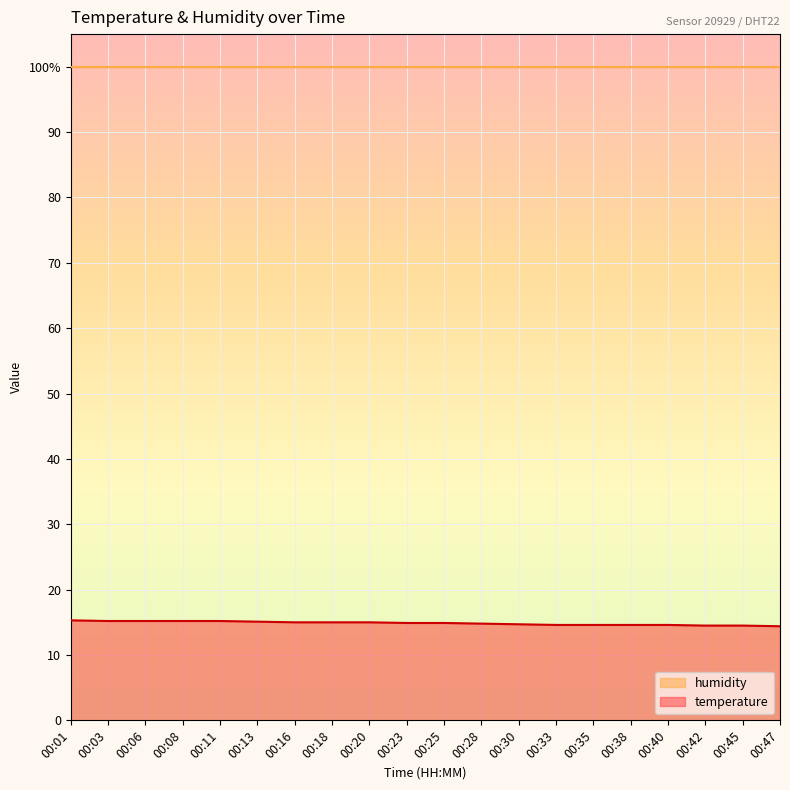

Rank the categories by value from lowest to highest.

00:47, 00:42, 00:45, 00:33, 00:35, 00:38, 00:40, 00:30, 00:28, 00:23, 00:25, 00:16, 00:18, 00:20, 00:13, 00:03, 00:06, 00:08, 00:11, 00:01